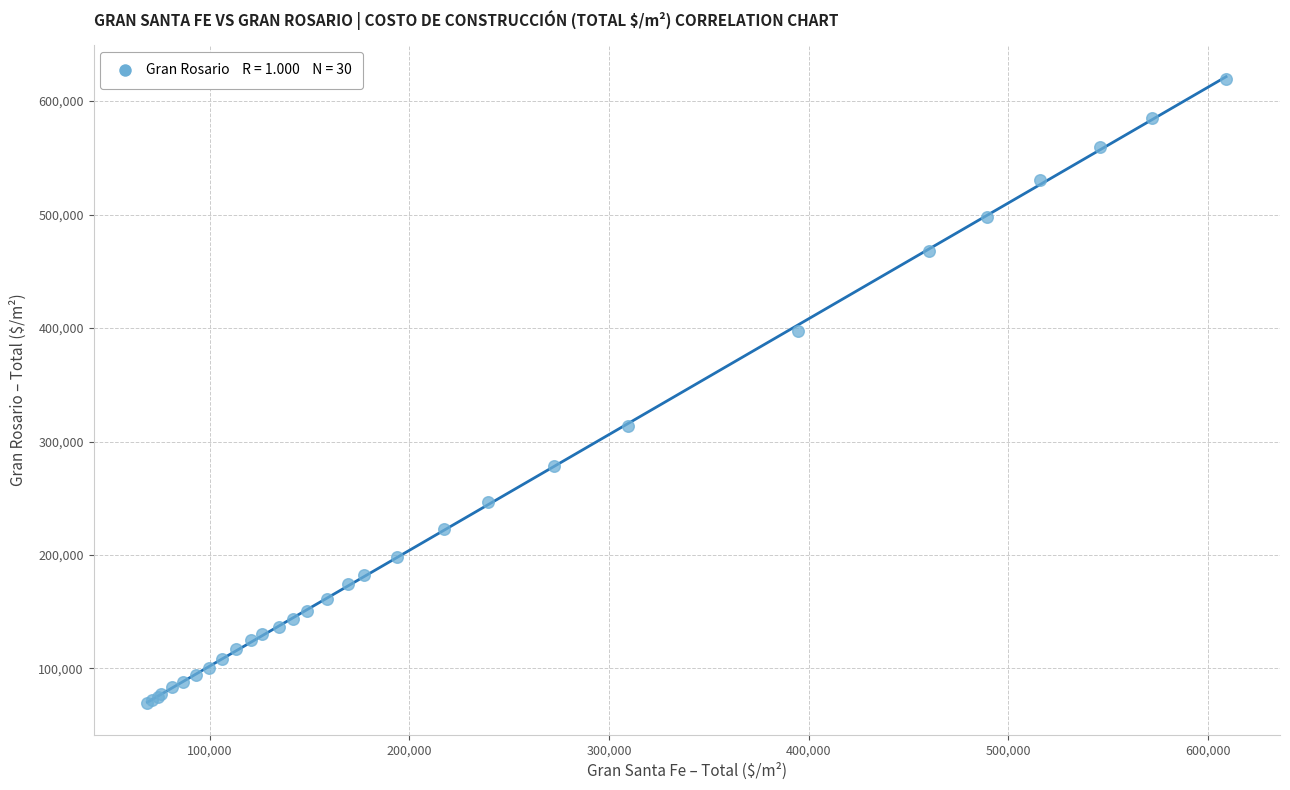

What Y value in the scatter plot is closest to 344408?

313742.2